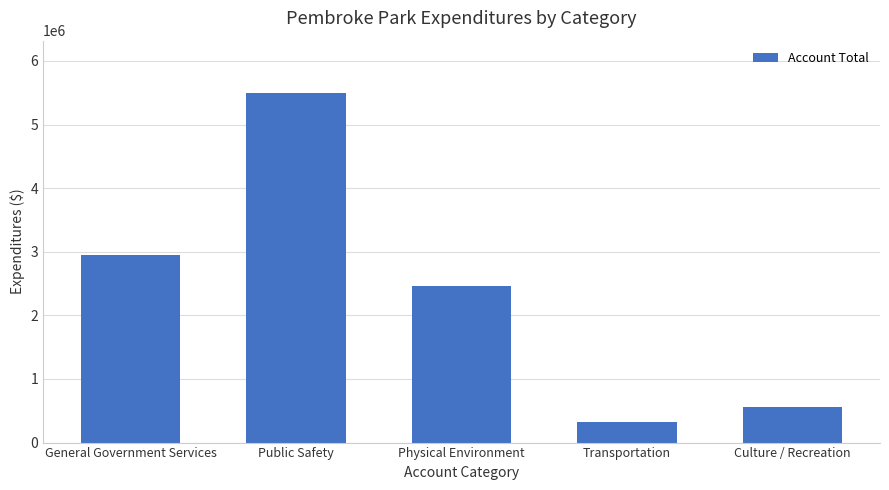

What is the difference between the values at Transportation and General Government Services?

2627333